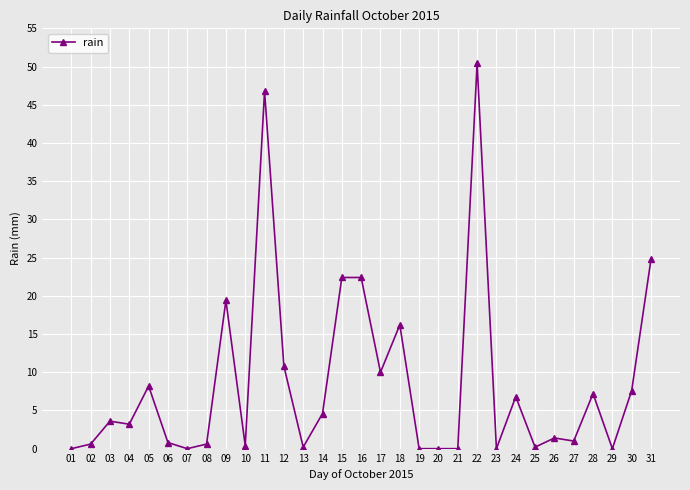

What is the value of the 12th point from the left?

10.8